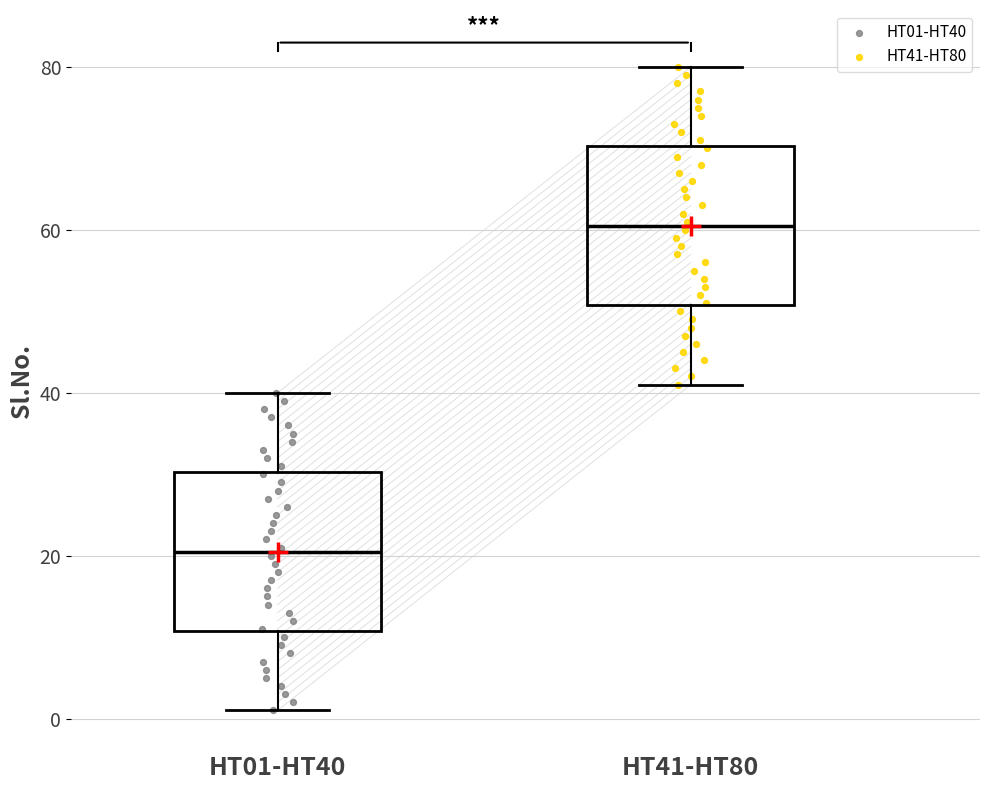

Reading left to right, read every box against the y-axis: the position of its median line, the range the box covers, and the ends of its whiskers. The values are not printed on the chart, so give them approximately, as read against the axis.

HT01-HT40: median 20, box 10 to 30, whiskers 2 to 40
HT41-HT80: median 60, box 50 to 70, whiskers 42 to 80